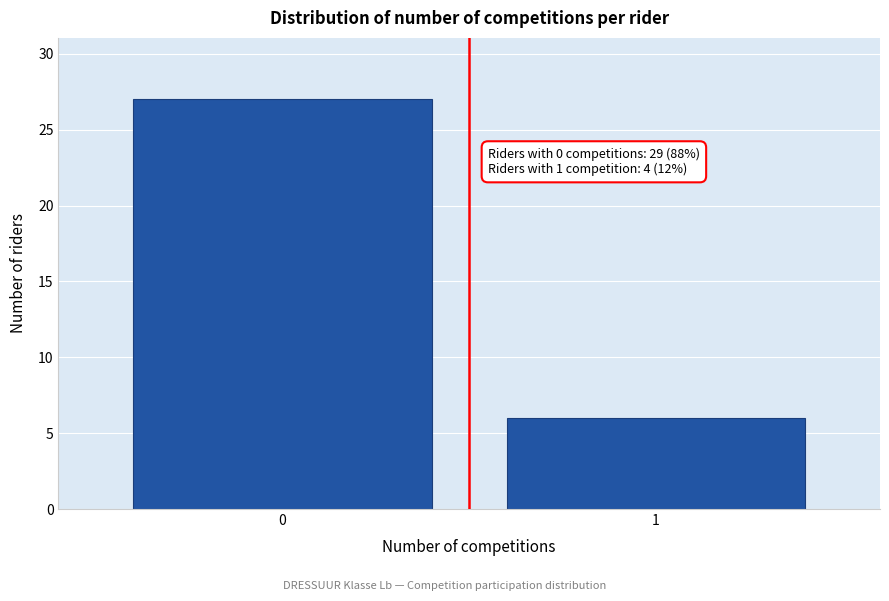

Reading left to right, transcribe all the data shown in this chart.

0=27	1=6